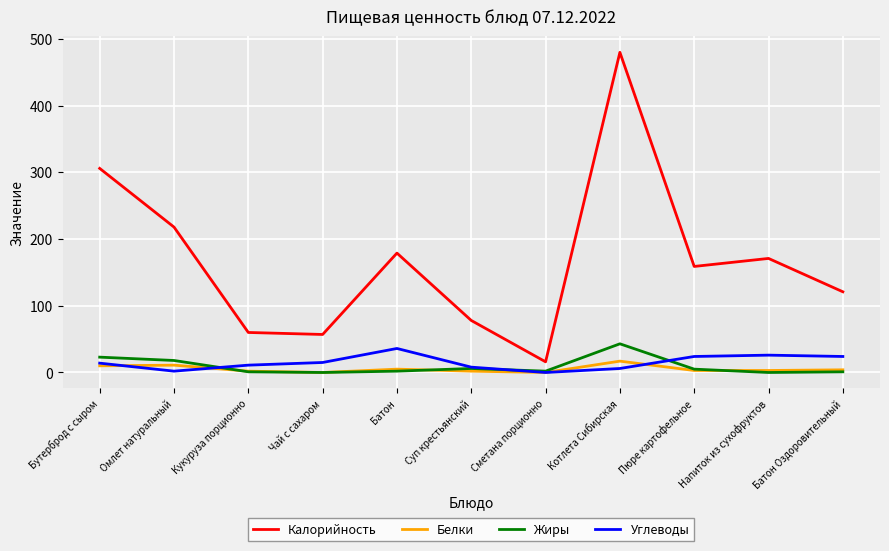

Which series has the largest total across all categories?

Калорийность